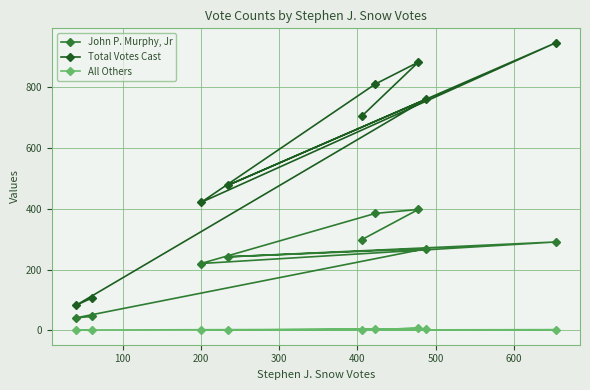

Reading left to right, extract all data points from this chart.

John P. Murphy, Jr: 299	398	385	220	291	242	269	41	46
Total Votes Cast: 706	883	811	421	947	477	761	82	107
All Others: 1	7	3	1	2	1	4	1	0